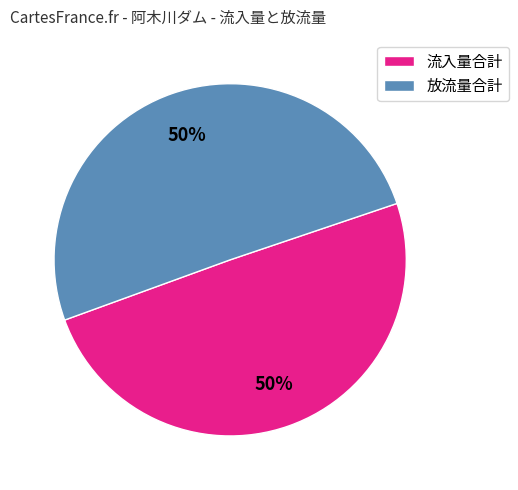

To the nearest percent, what is the average slice percentage?

50%